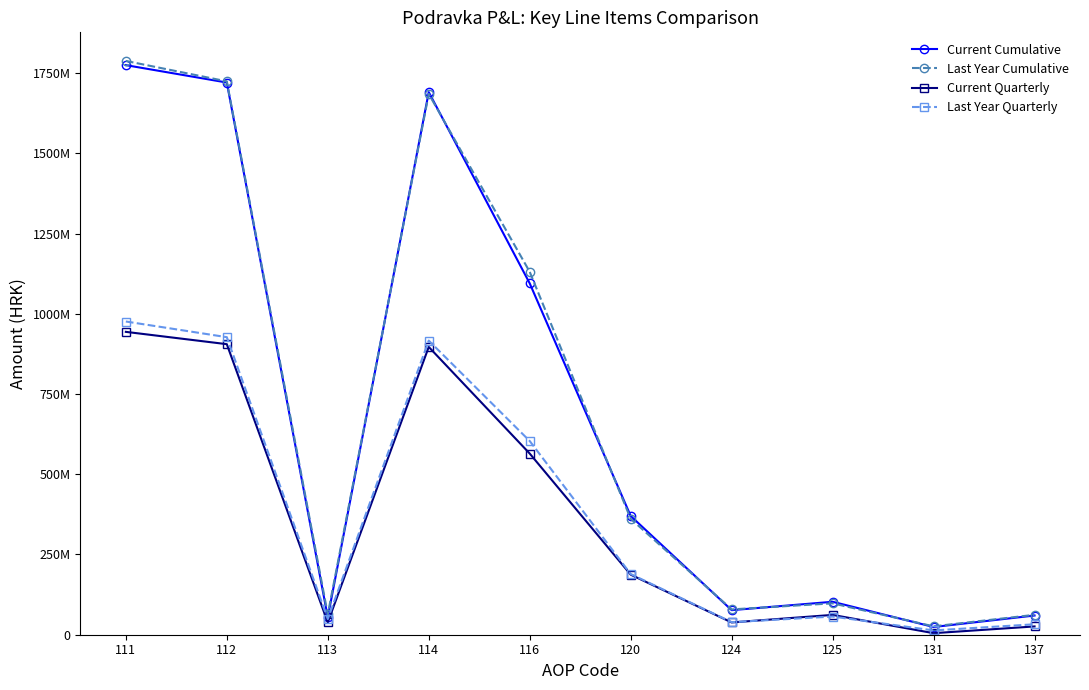

The value of Last Year Quarterly at 112 is 340679185.3. True or false?

False